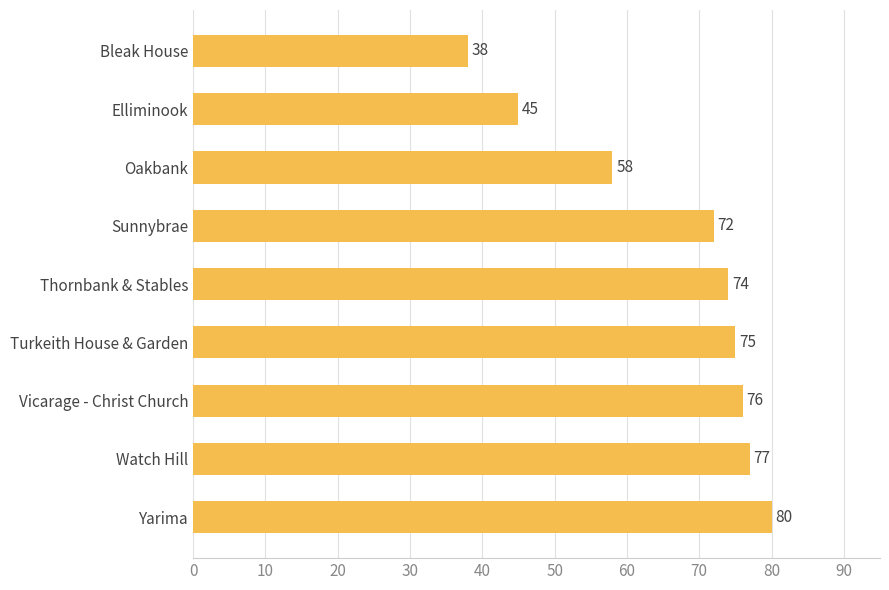

Rank the categories by value from lowest to highest.

Bleak House, Elliminook, Oakbank, Sunnybrae, Thornbank & Stables, Turkeith House & Garden, Vicarage - Christ Church, Watch Hill, Yarima